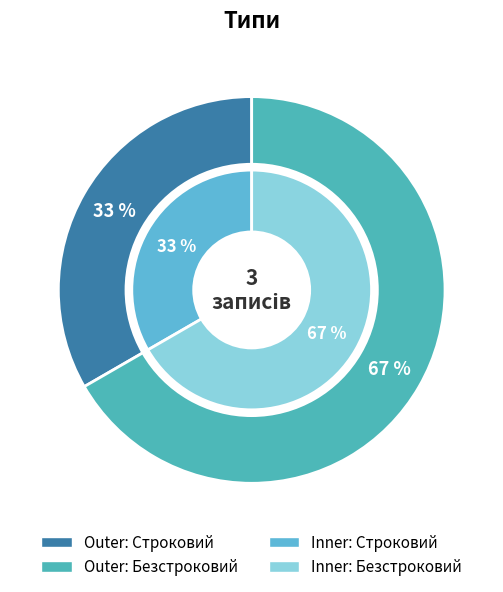

To the nearest percent, what is the difference between the largest and smallest slice percentages?

33%